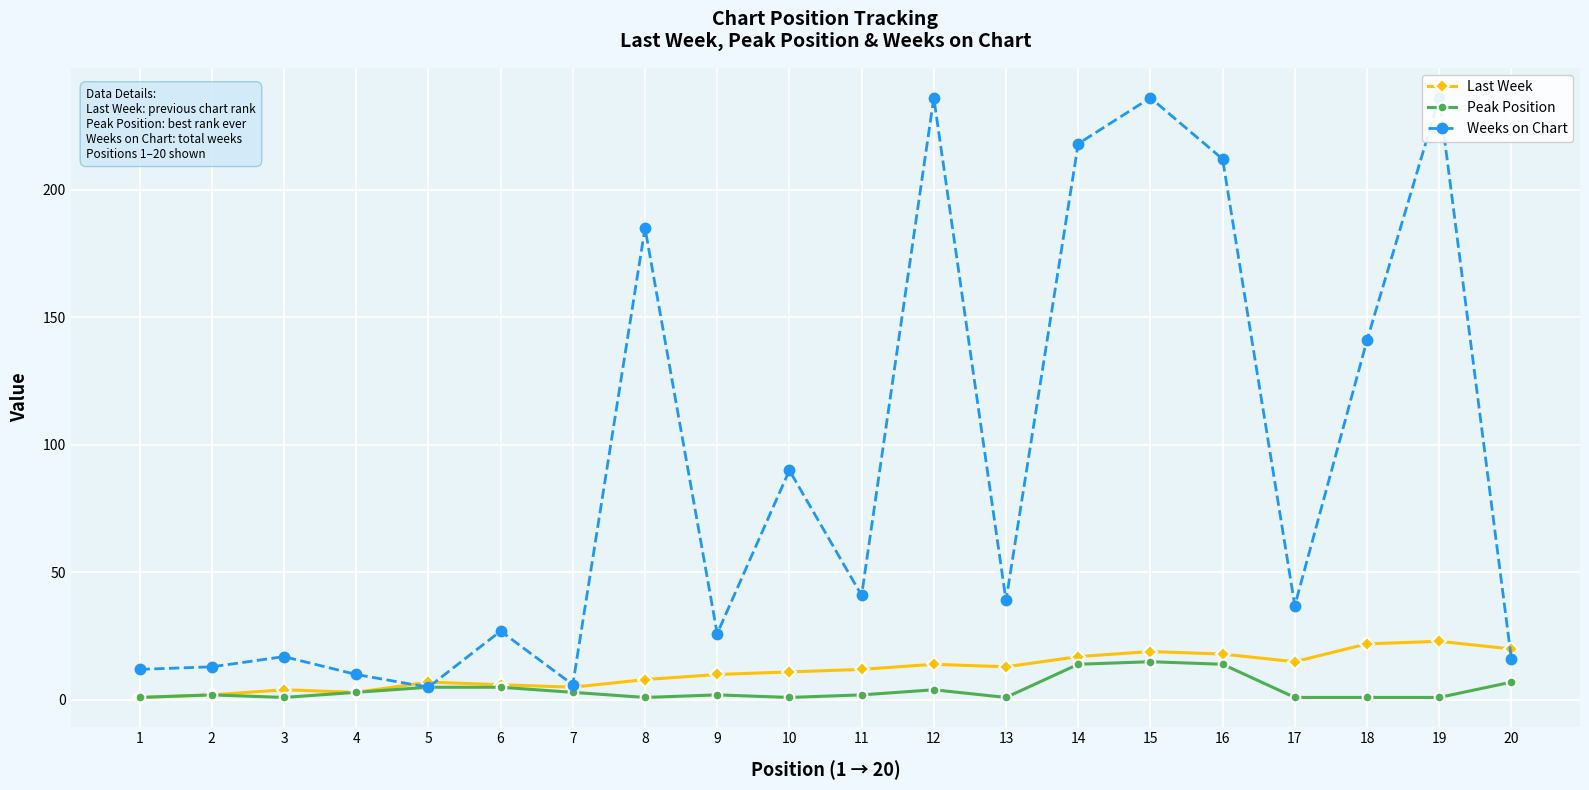

The Weeks on Chart series shows 39 at 13. True or false?

True